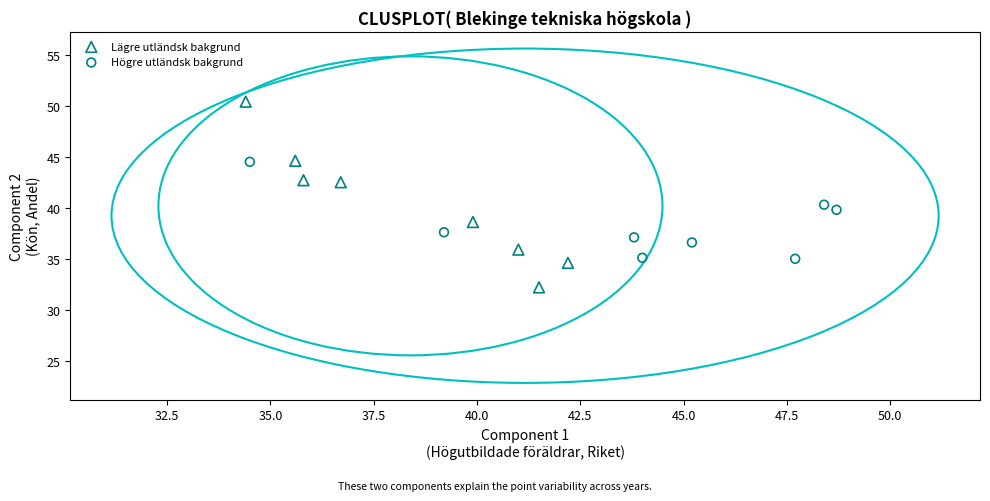

Which series contains the lowest Y value?

Lägre utländsk bakgrund